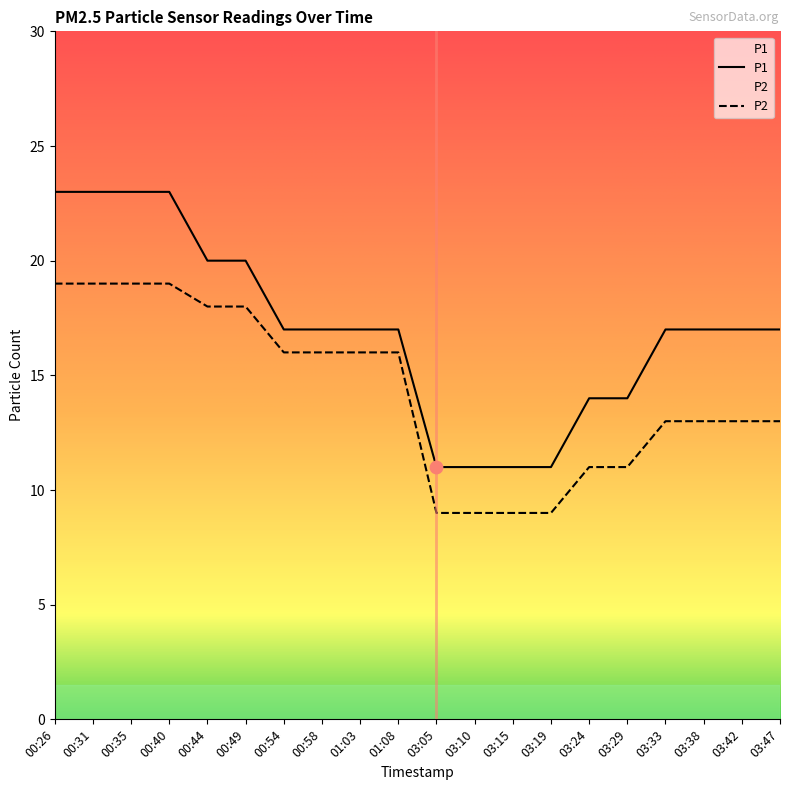

Which series has the largest total across all categories?

P1